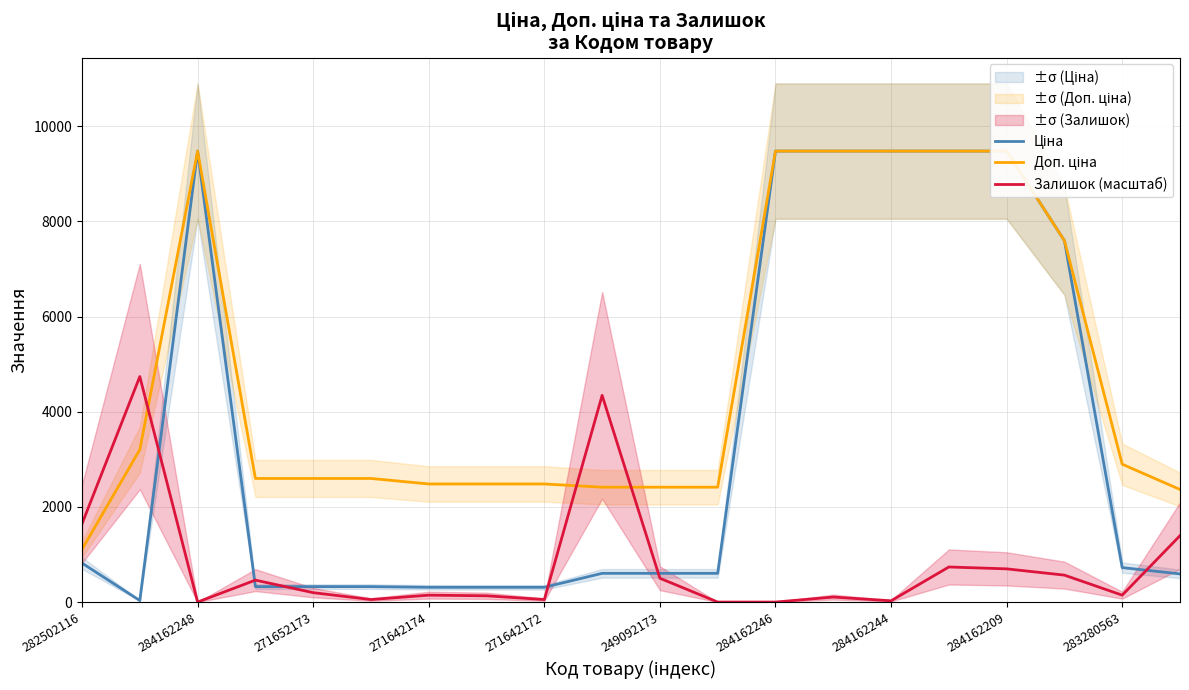

What is the highest value of the Залишок (масштаб) series?

4740.0